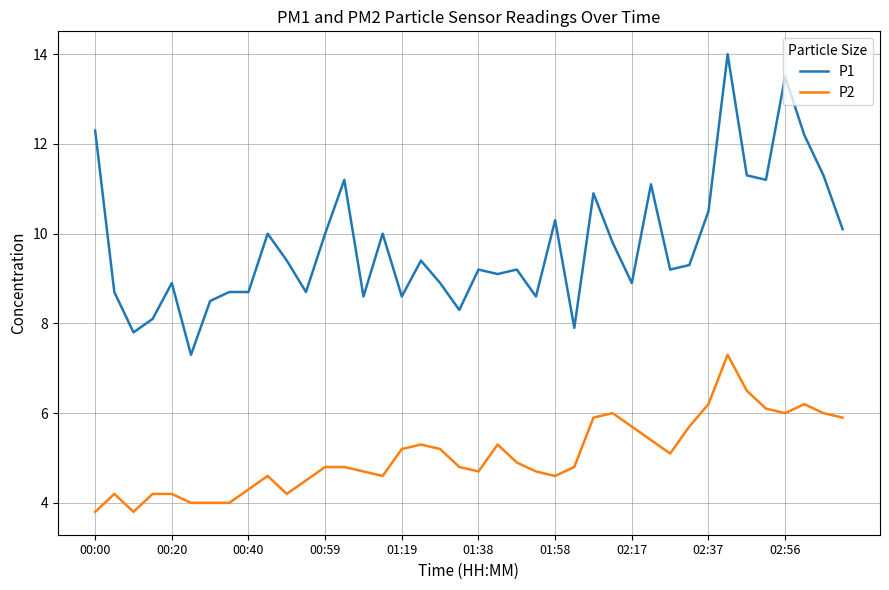

List the series in order of their overall mean, lowest first.

P2, P1